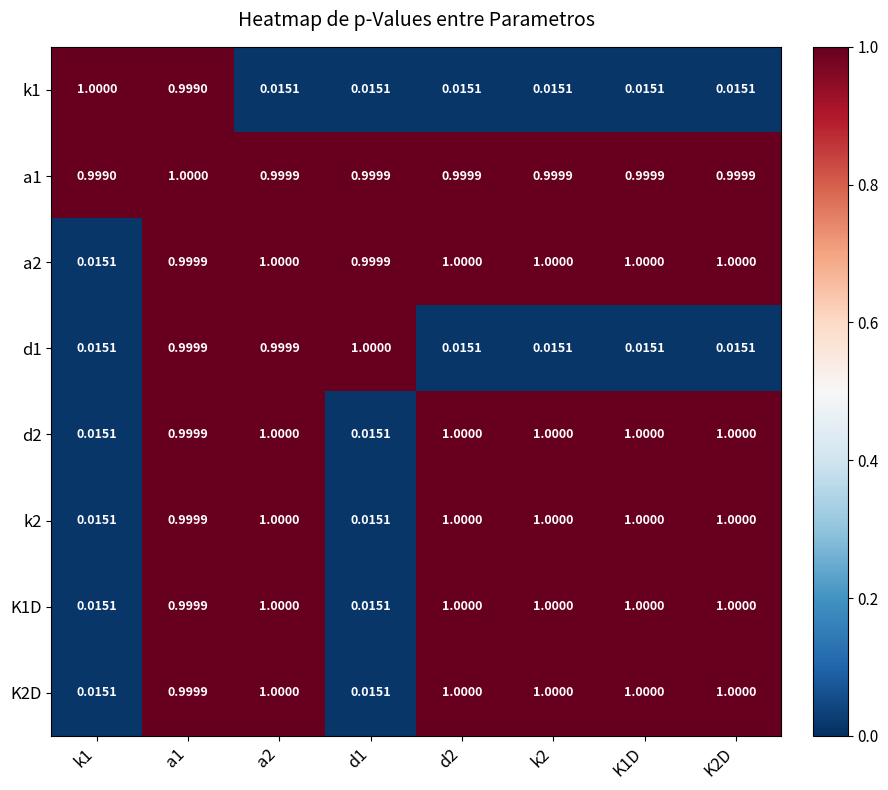

How many data points does each series have?

8